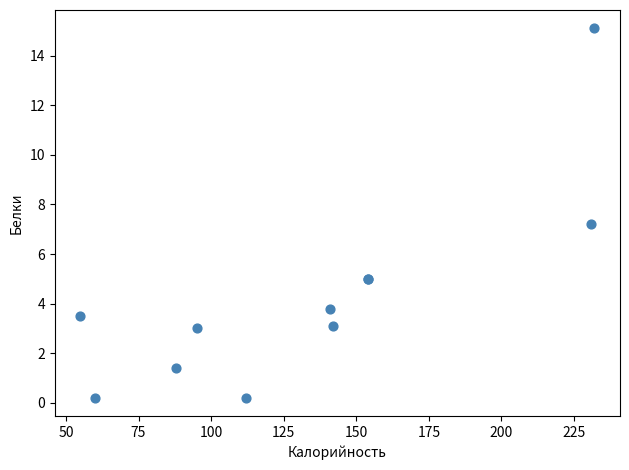

What Y value in the scatter plot is closest to 7?

7.2